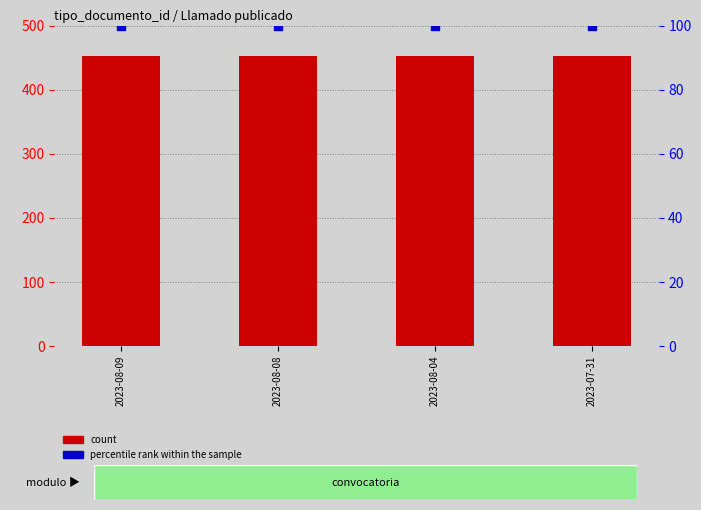

Which series reaches the maximum Y coordinate?

count